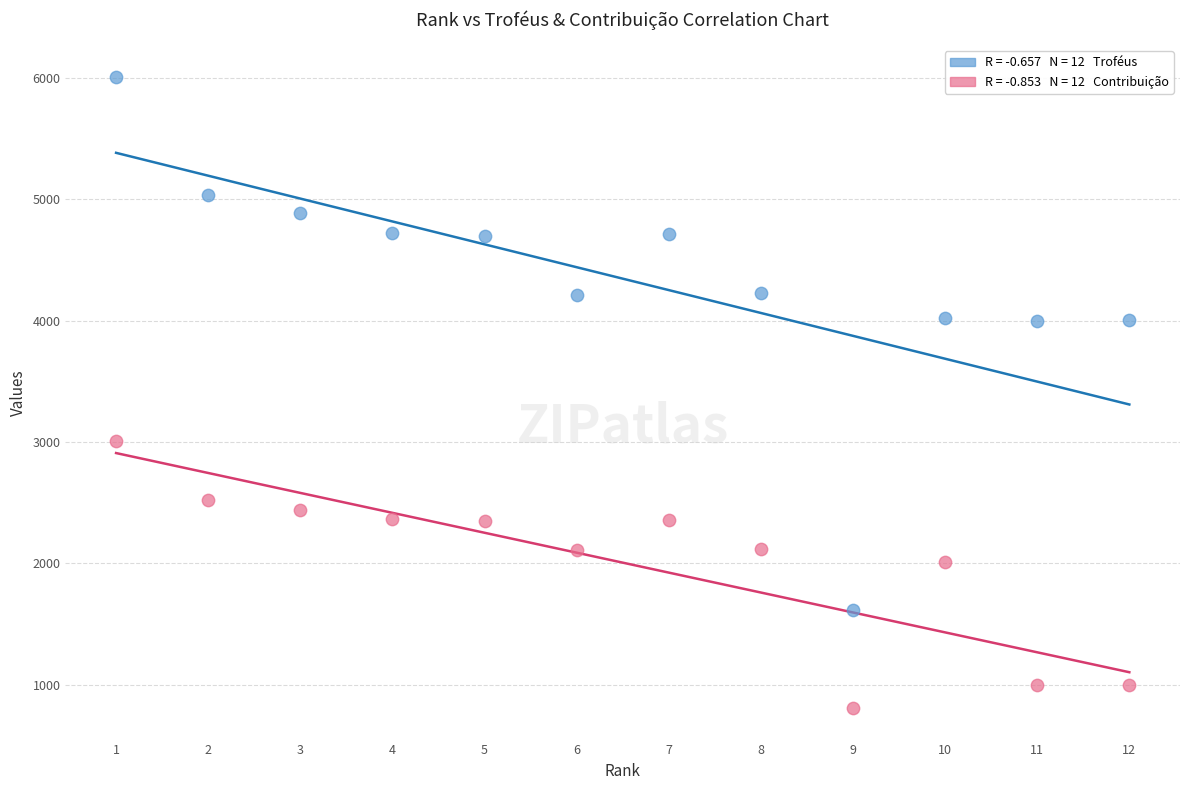

Across all series, what Y value is closest to 3408?

3004